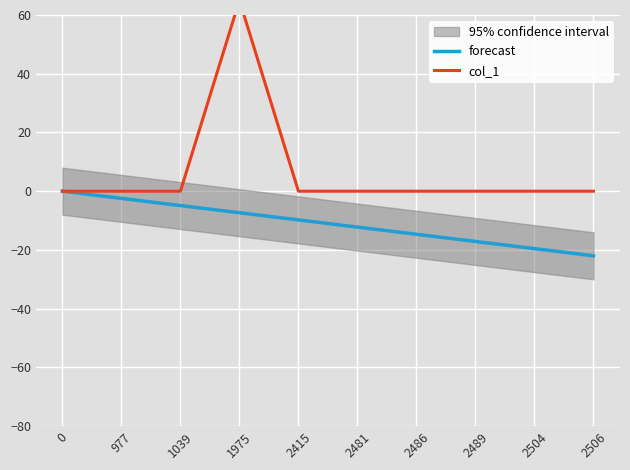

Is it true that forecast equals -5.1 at 2504?

False